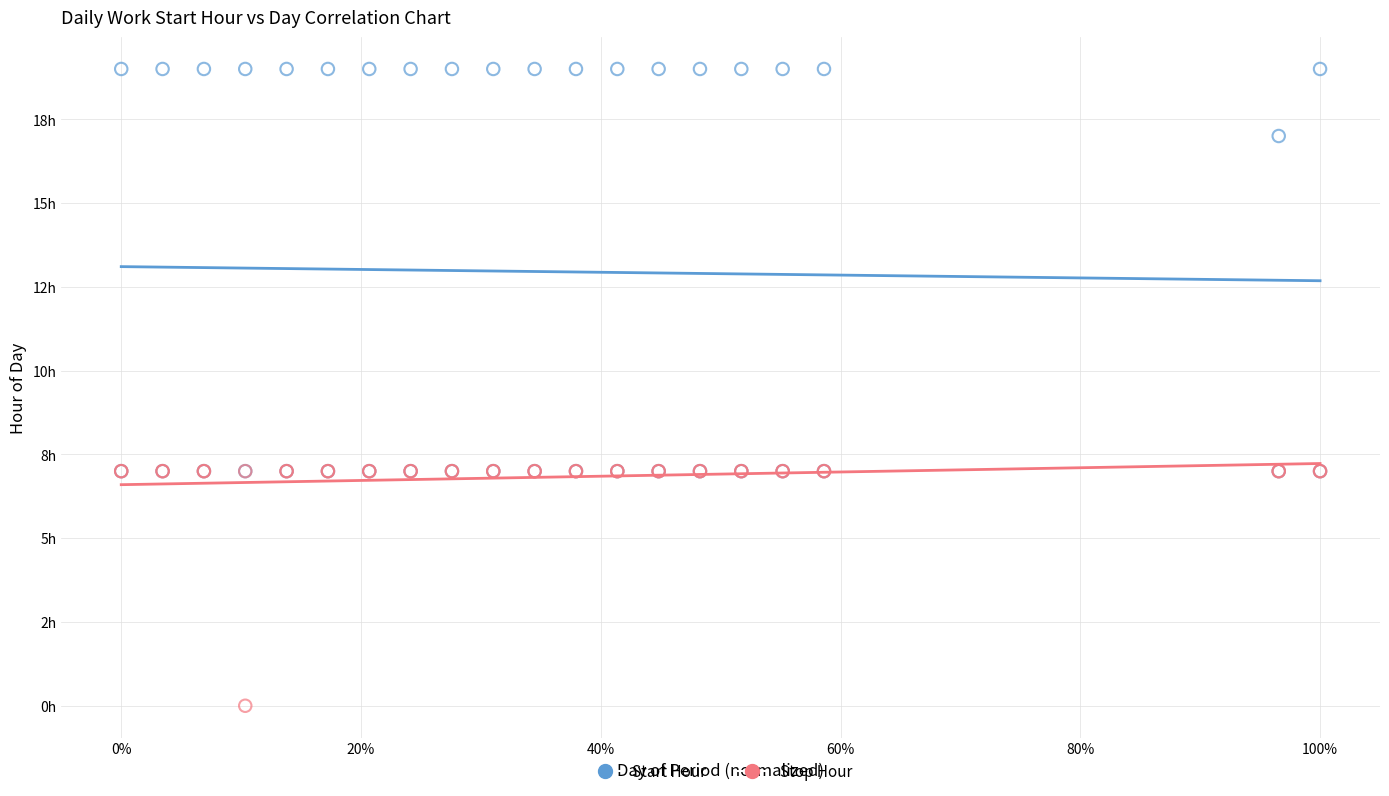

What are all the series names shown in the legend?

Start Hour, Stop Hour